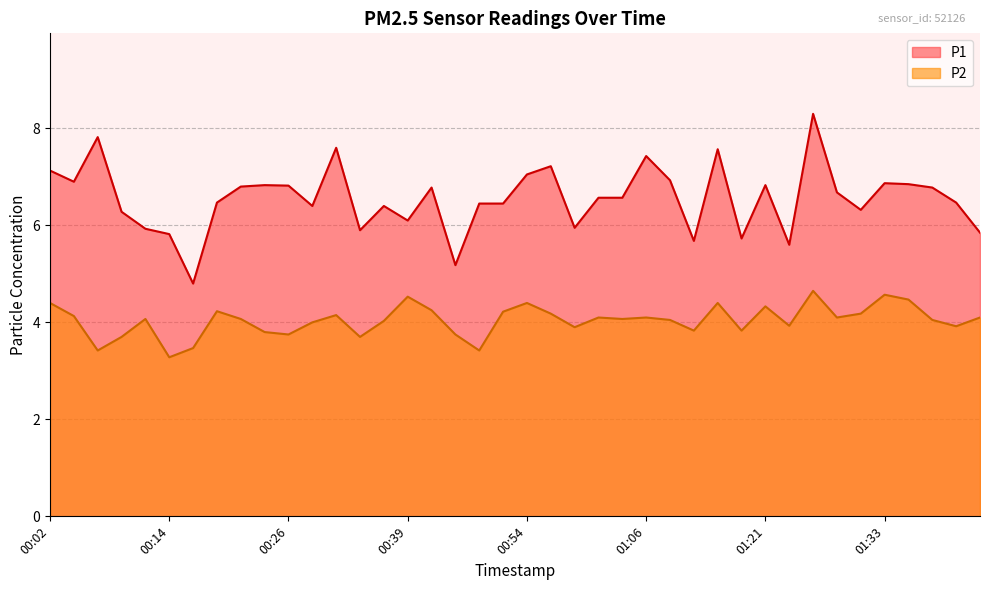

Which series has the largest range (max minus min)?

P1